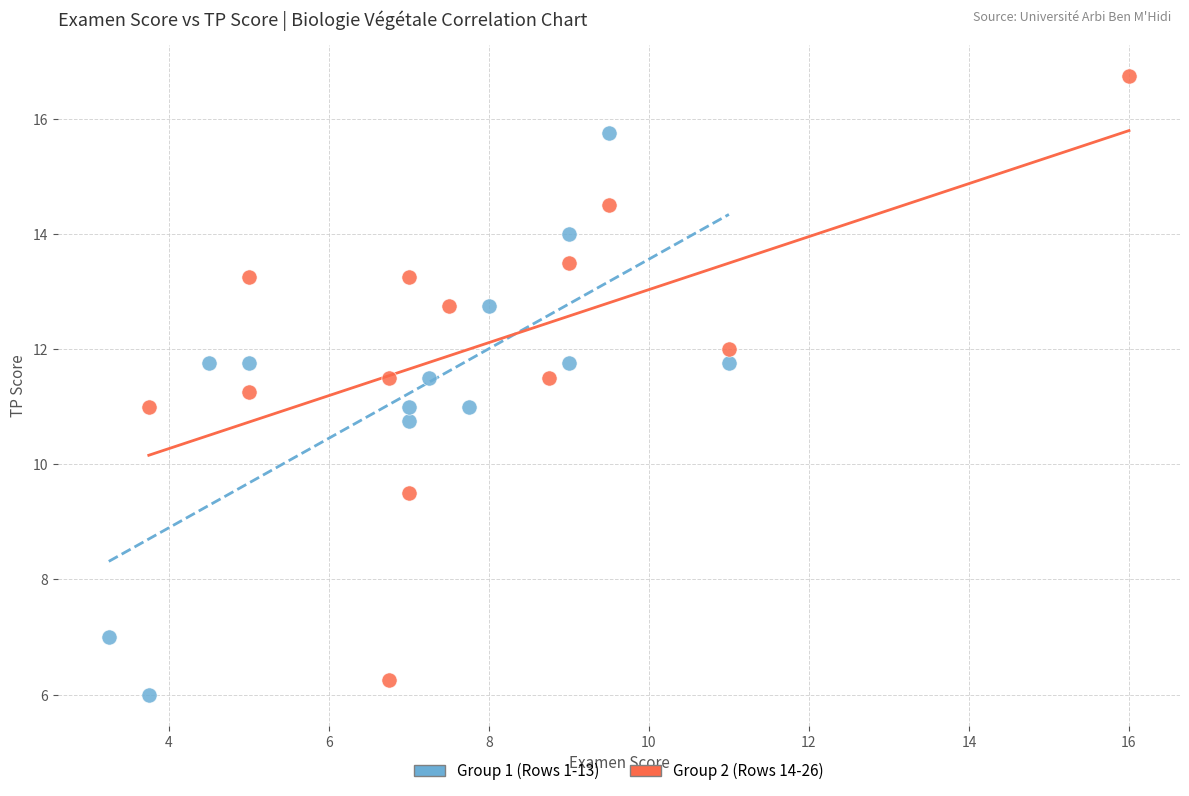

Which series contains the highest Y value?

Group 2 (Rows 14-26)